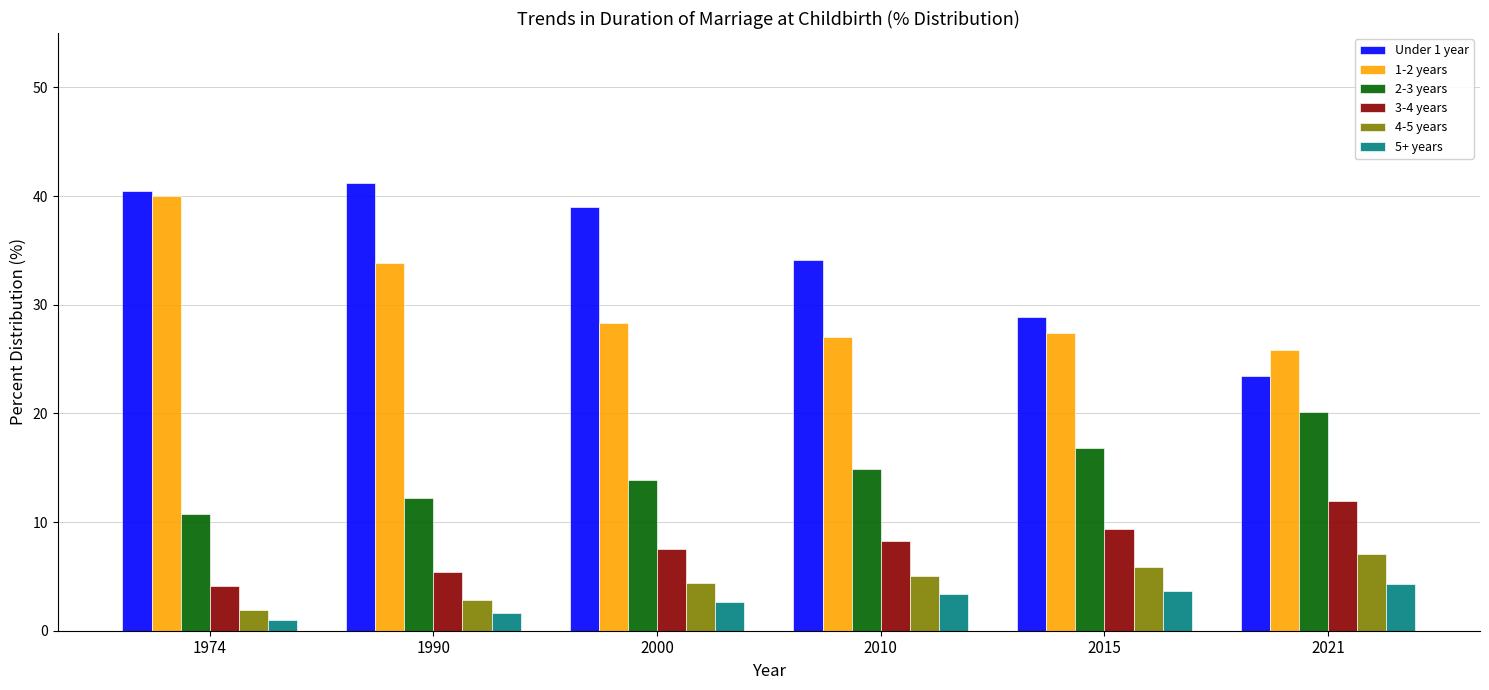

How many groups of bars are there?

6